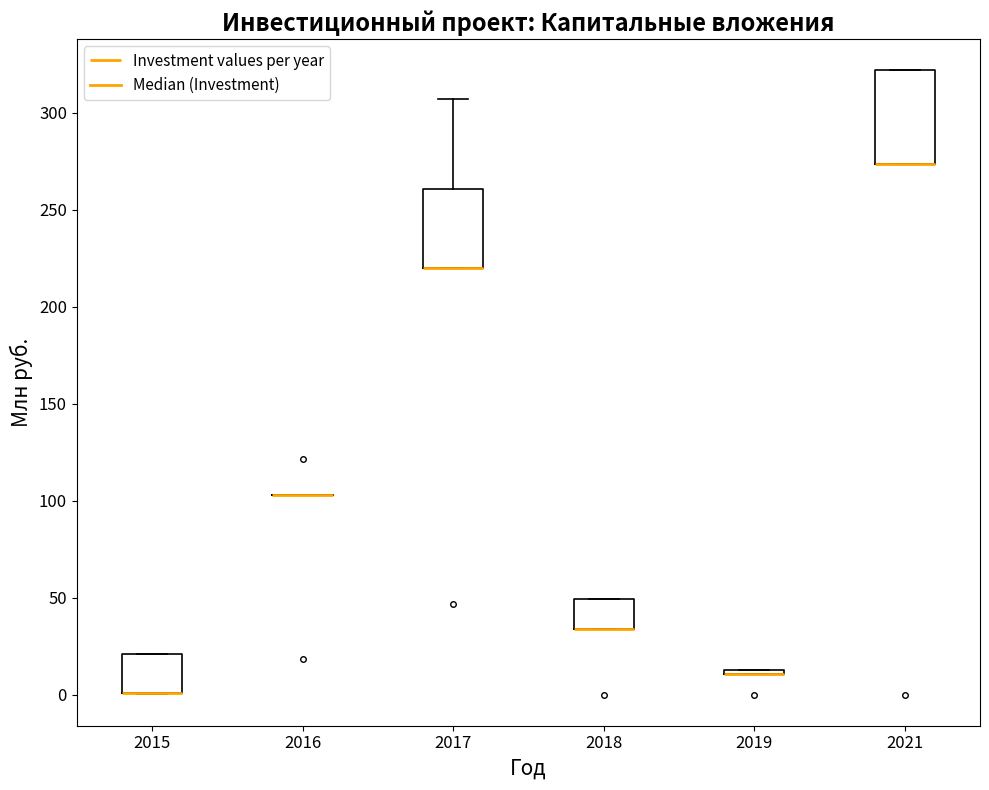

Reading left to right, read every box against the y-axis: the position of its median line, the range the box covers, and the ends of its whiskers. The values are not printed on the chart, so give them approximately, as read against the axis.

2015: median 0 (drawn on the box's lower edge), box 0 to 20, whiskers 0 to 20
2016: box collapsed to a line at 105, whiskers 105 to 105
2017: median 220 (drawn on the box's lower edge), box 220 to 260, whiskers 220 to 305
2018: median 35 (drawn on the box's lower edge), box 35 to 50, whiskers 35 to 50
2019: box collapsed to a line at 10, whiskers 10 to 15
2021: median 275 (drawn on the box's lower edge), box 275 to 320, whiskers 275 to 320